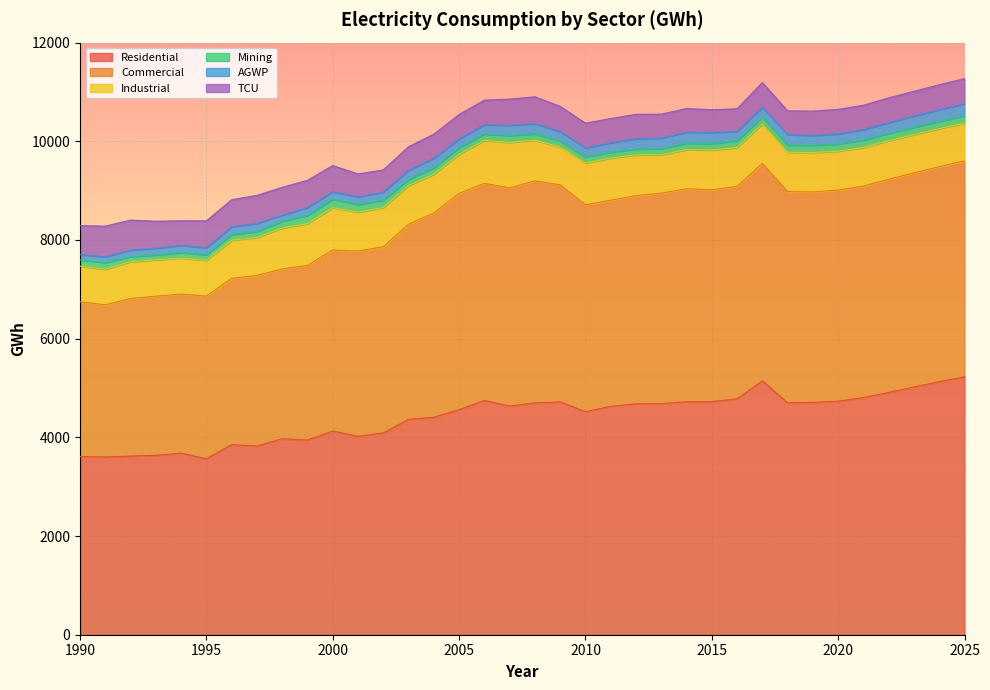

True or false: Industrial and Commercial cross at least once.

False